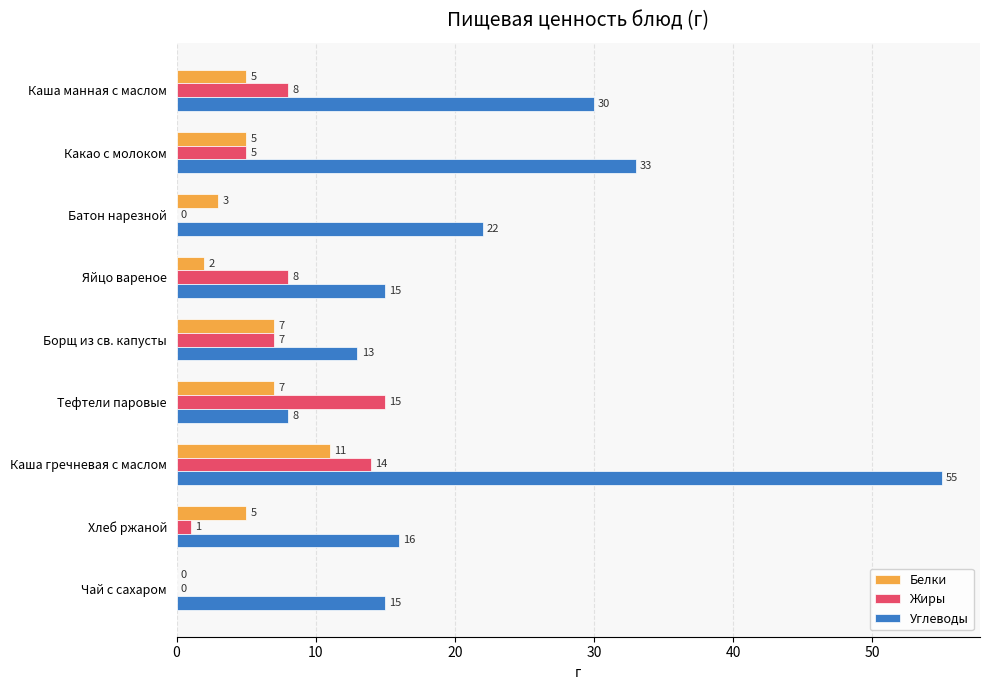

What is the highest value of the Жиры series?

15